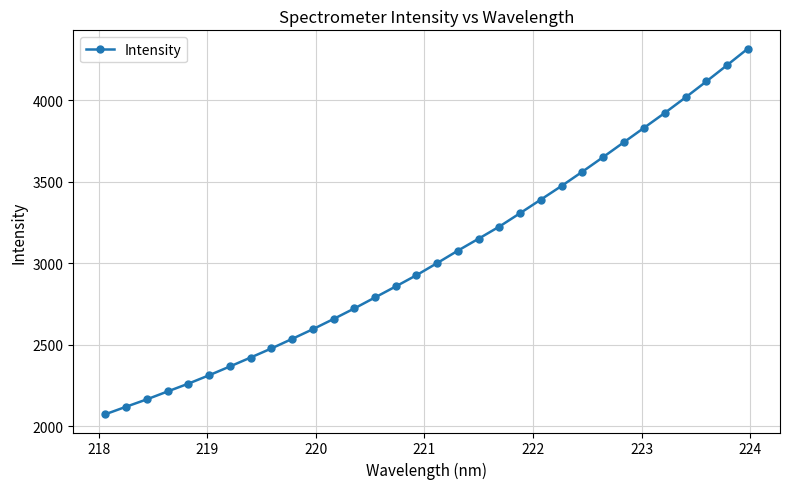

What is the average value?

3045.8